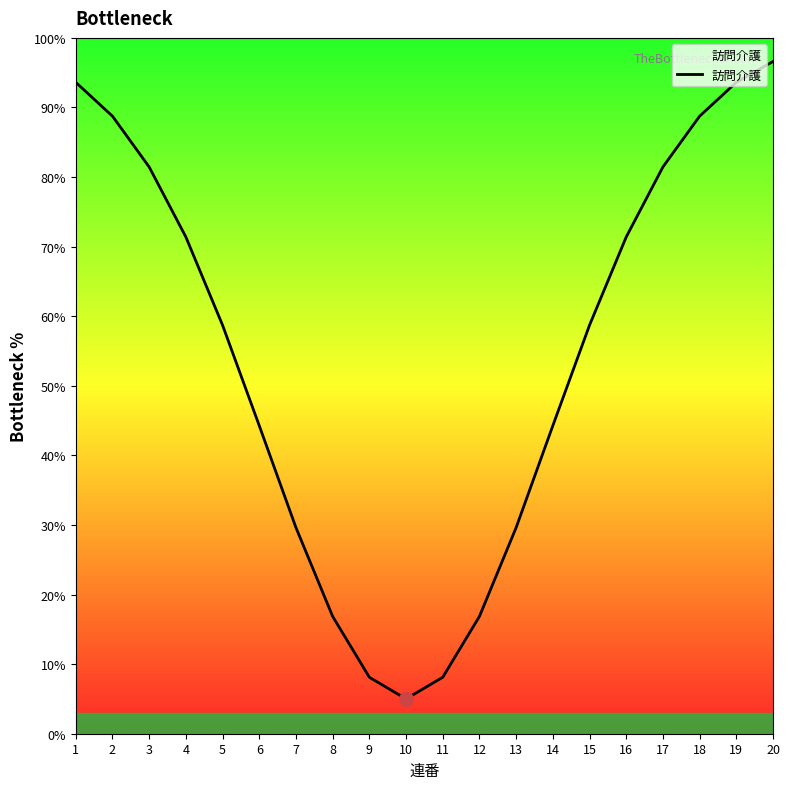

Does the chart display data point markers on the line(s)?

No